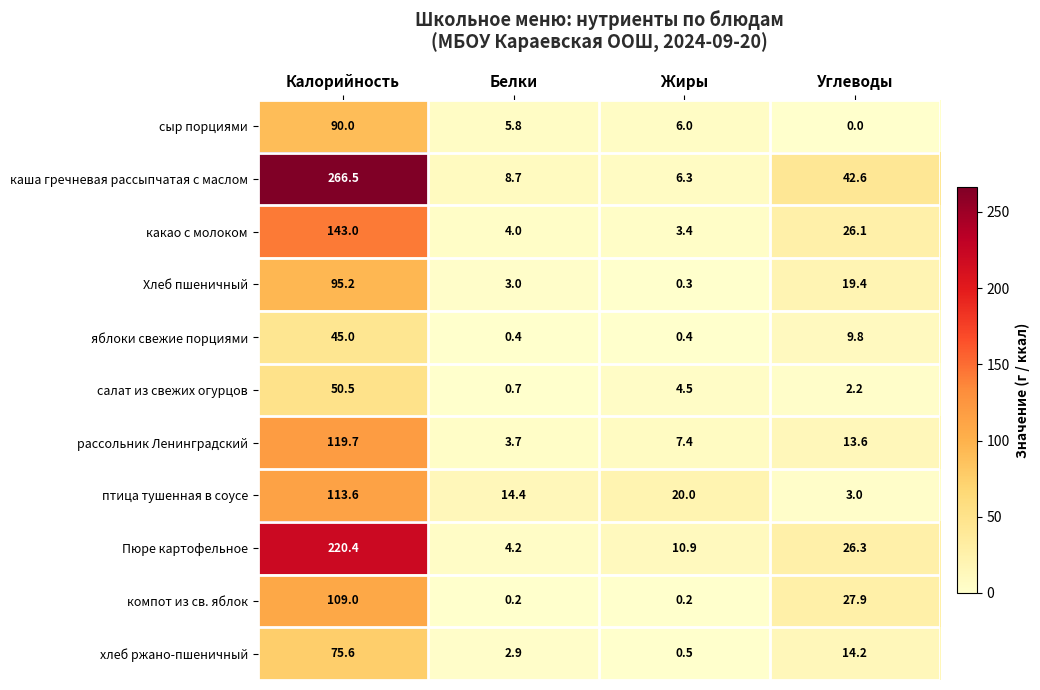

True or false: Пюре картофельное has a value of 325.5 at Калорийность.

False